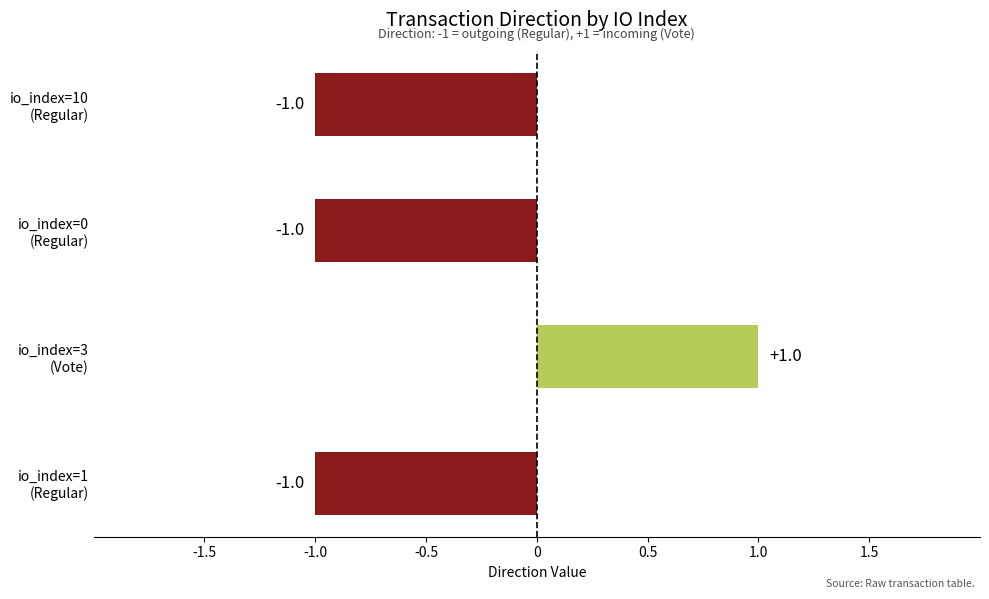

How many values are between -1 and 1?

4